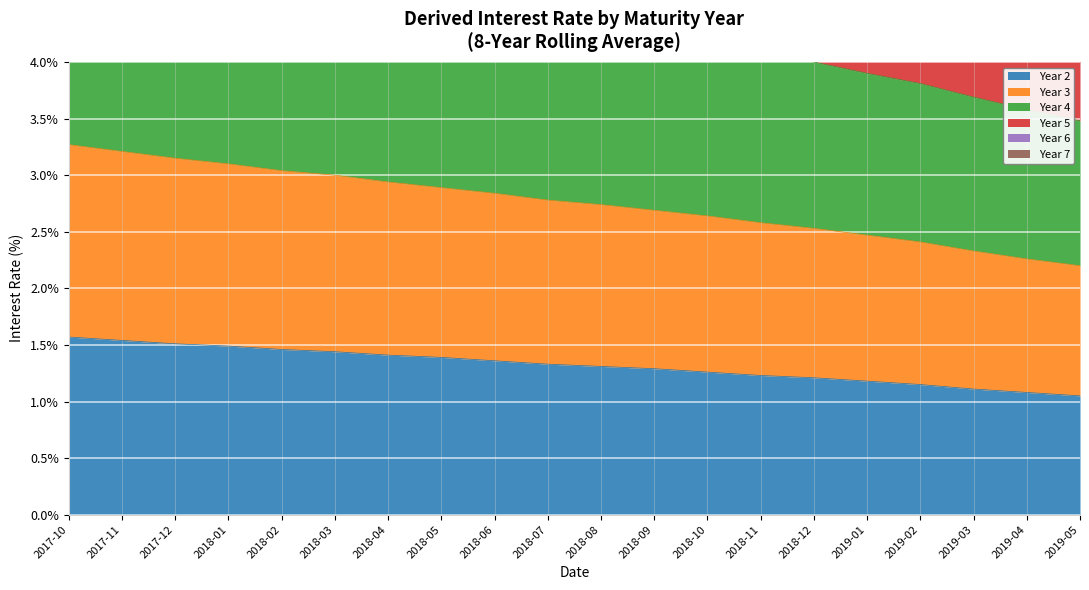

List the labels in order of Year 4 value, smallest first.

2019-05, 2019-04, 2019-03, 2019-02, 2019-01, 2018-12, 2018-11, 2018-10, 2018-09, 2018-08, 2018-07, 2018-06, 2018-05, 2018-04, 2018-03, 2018-02, 2018-01, 2017-12, 2017-11, 2017-10